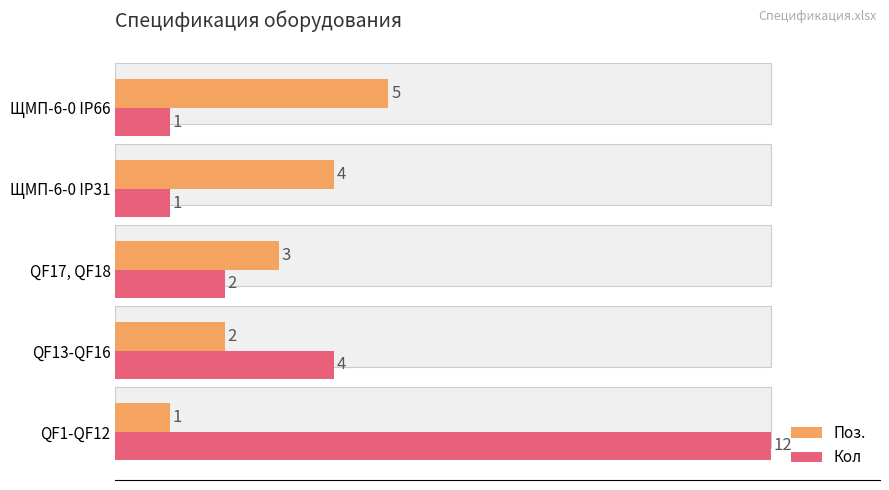

What is the spread (max minus min) of values at QF13-QF16?

2